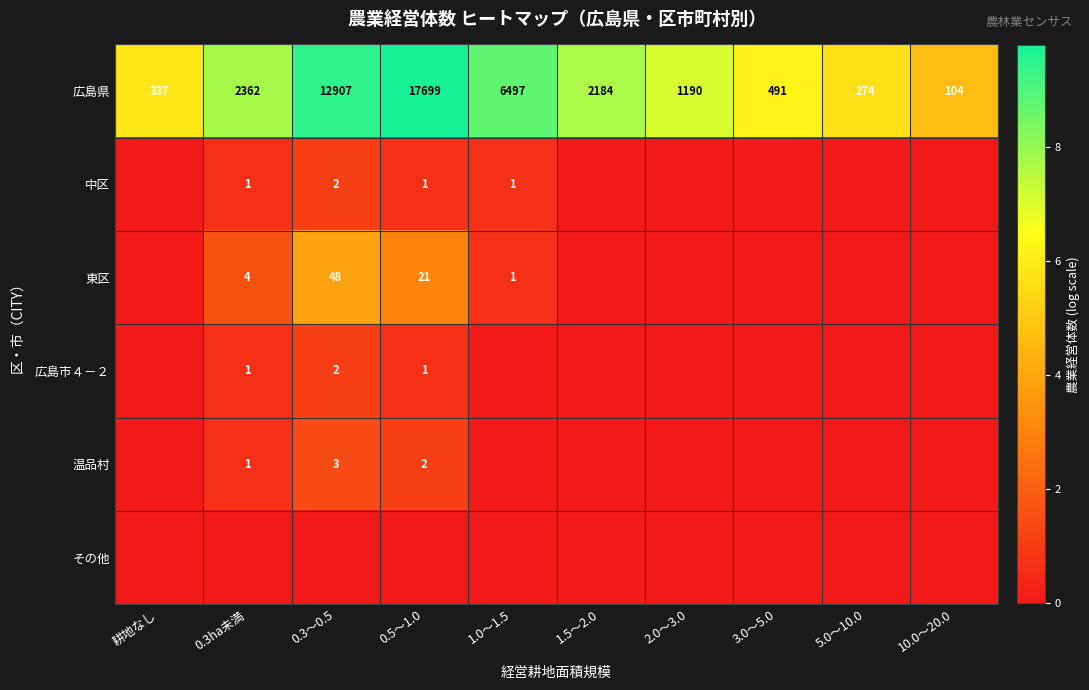

The 中区 series shows 0 at 0.5～1.0. True or false?

False